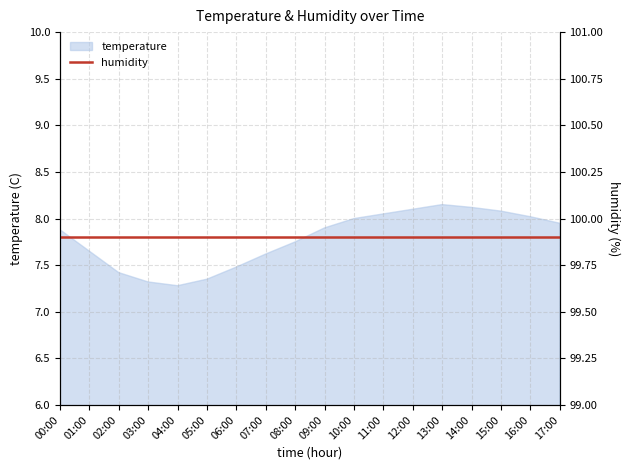

The chart shows a value of 7.8 at 08:00. True or false?

True